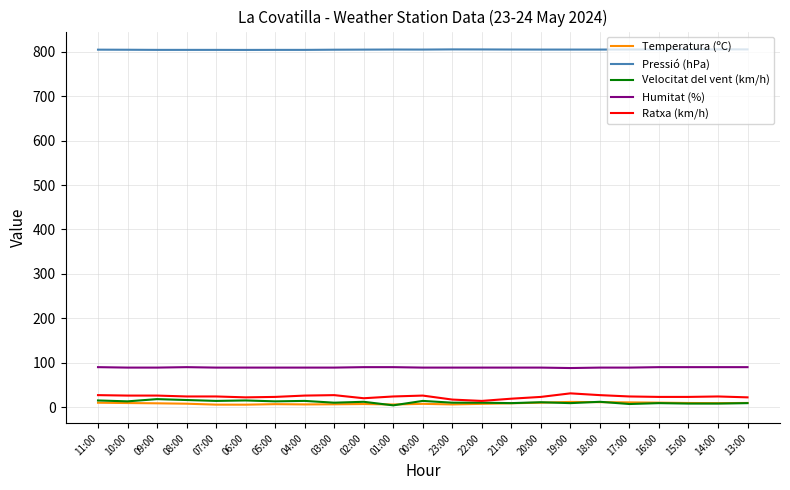

How many values in the Temperatura (ºC) series exceed 8?

12